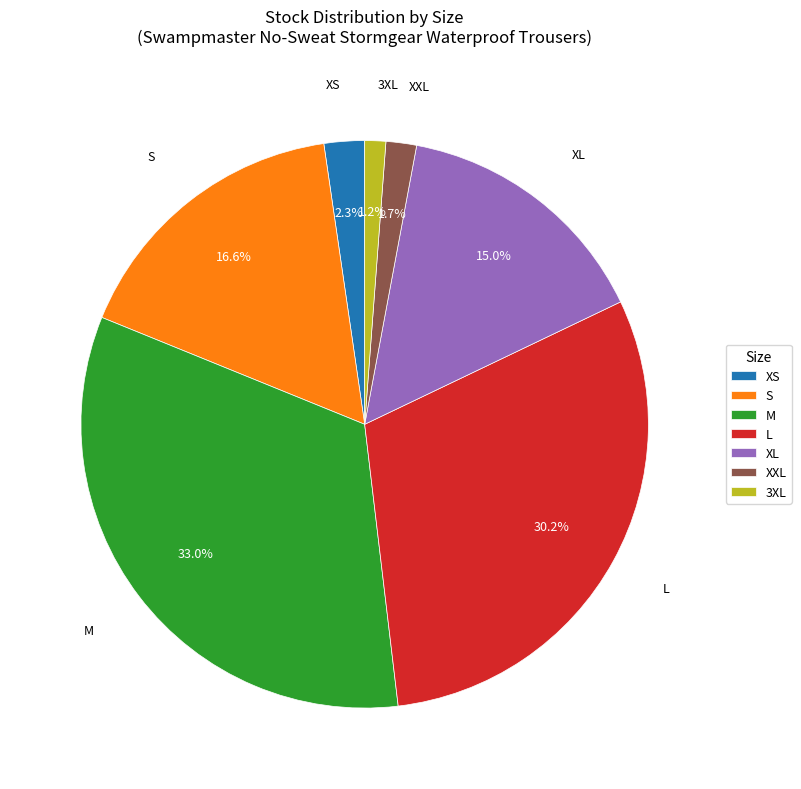

Does any single category account for the majority?

No